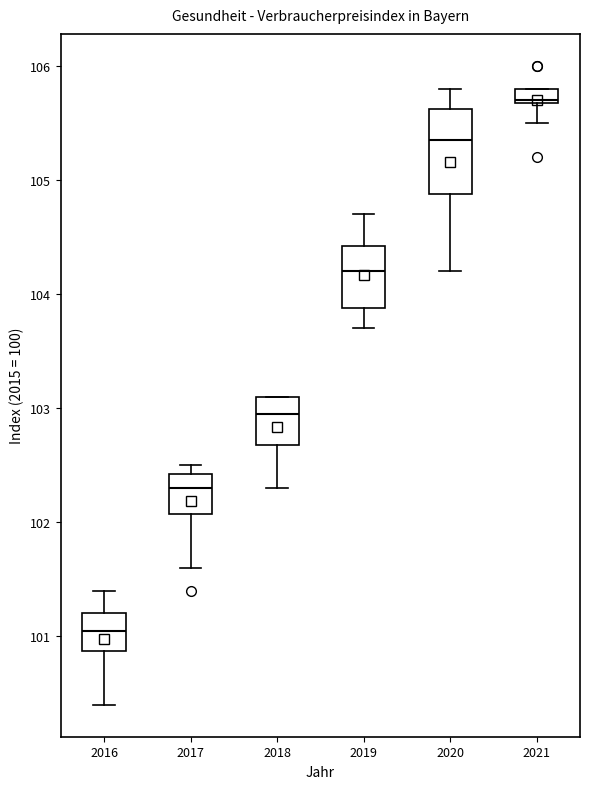

Comparing the boxes themselves (not the whiskers), which one is the tallest?

2020